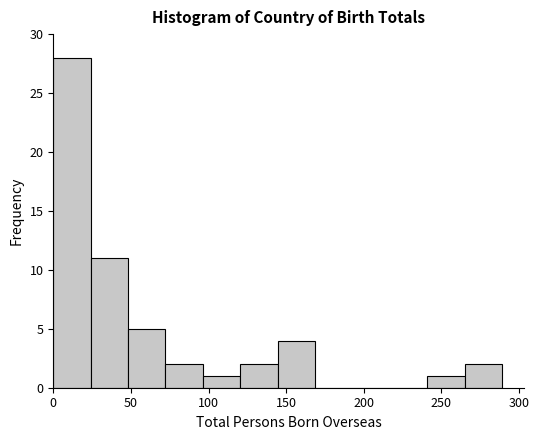

Reading left to right, list every bar in this chart as the range it spans on the x-axis followed by its height. Neither the bar edges nor the heights are printed on the chart, so give them approximately, as read against the axes.

0 to 25: 28
25 to 50: 11
50 to 70: 5
70 to 95: 2
95 to 120: 1
120 to 145: 2
145 to 170: 4
170 to 195: 0
195 to 215: 0
215 to 240: 0
240 to 265: 1
265 to 290: 2